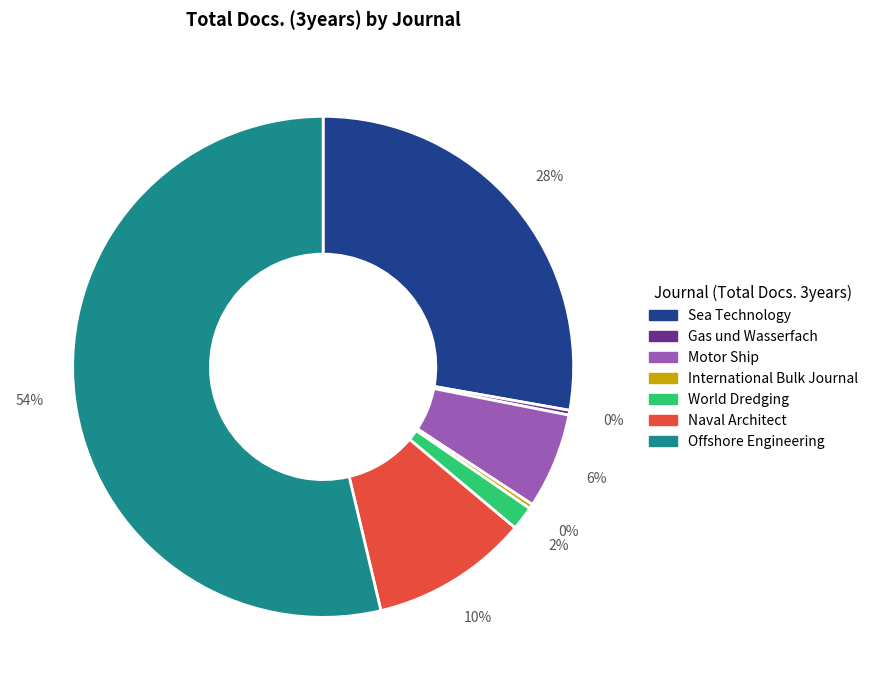

To the nearest percent, what is the average slice percentage?

14%